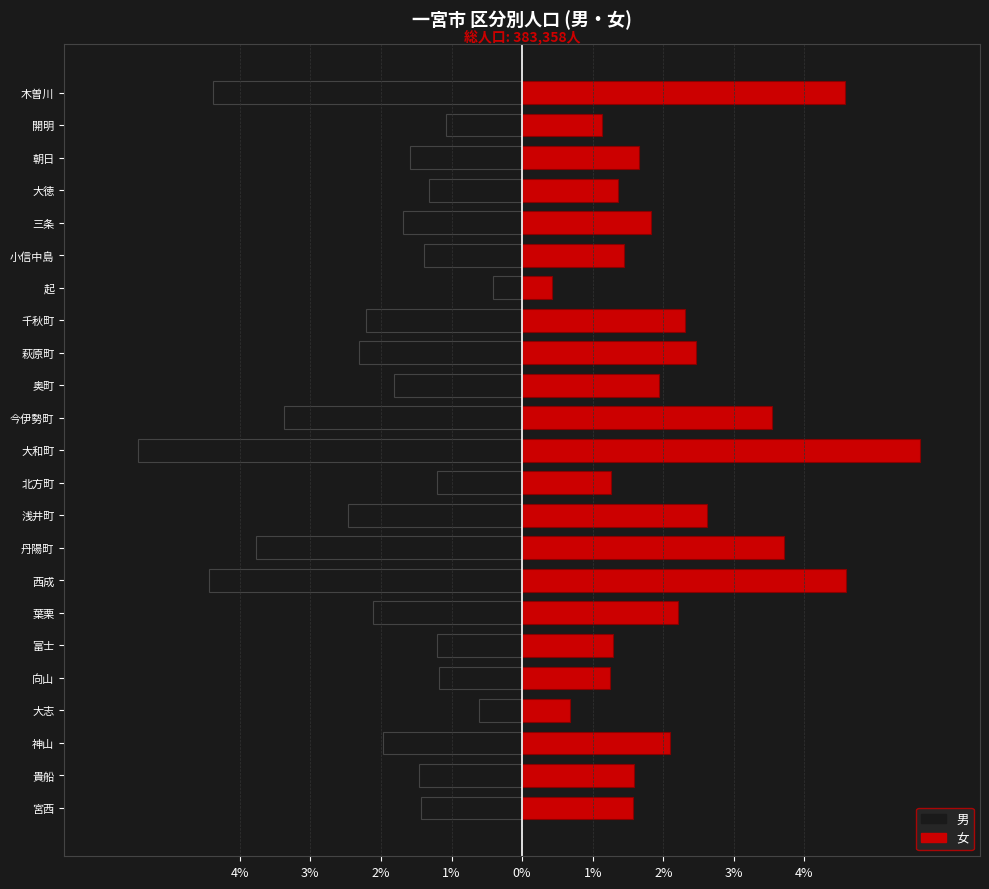

Rank the series by their average value, from lowest to highest.

男, 女